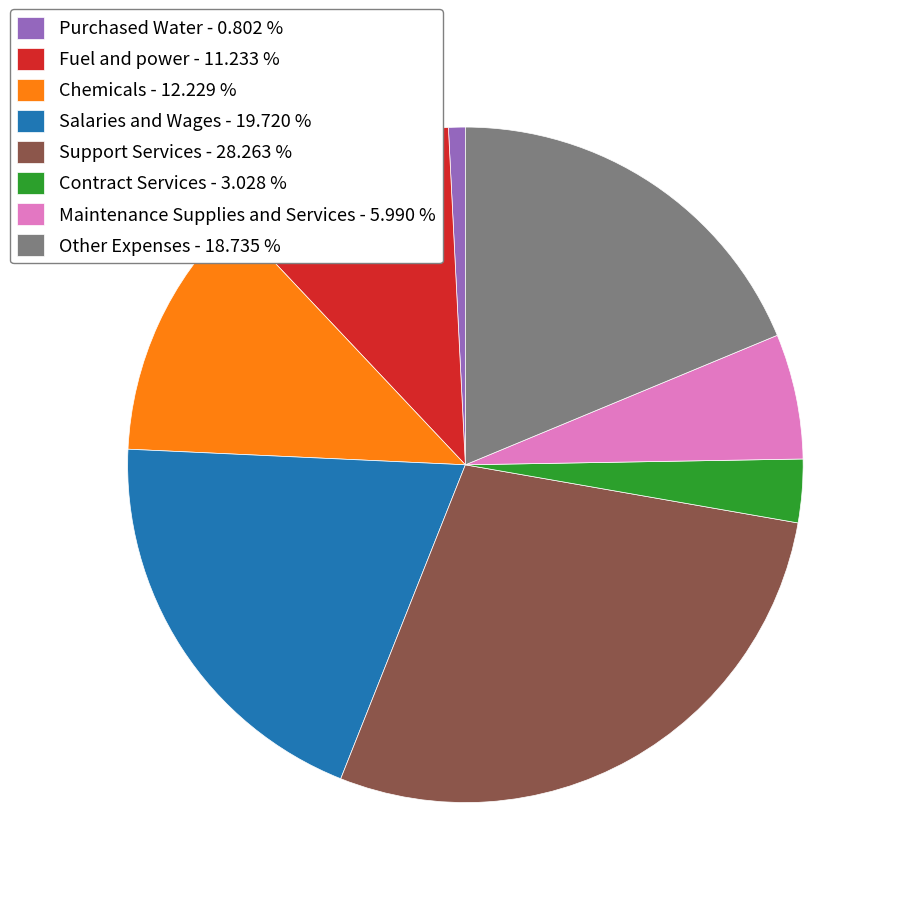

Rank the categories by value from highest to lowest.

Support Services, Salaries and Wages, Other Expenses, Chemicals, Fuel and power, Maintenance Supplies and Services, Contract Services, Purchased Water